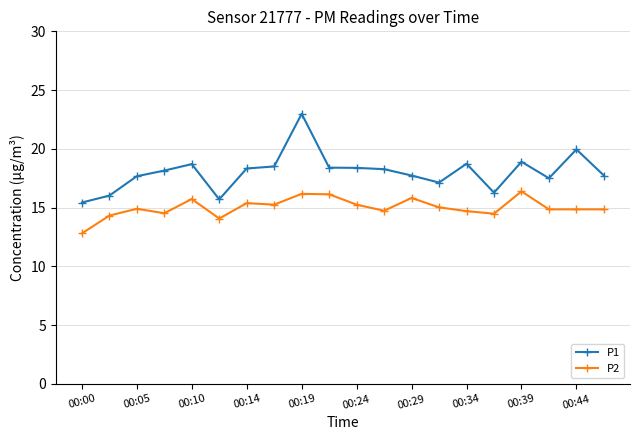

What is the minimum value for P2?

12.8